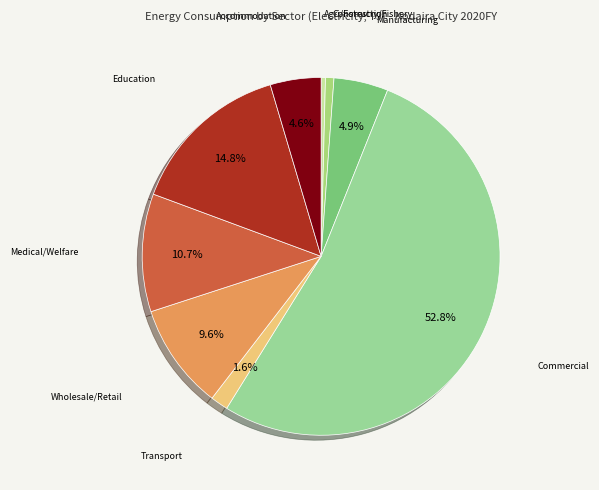

What is the majority slice?

Commercial